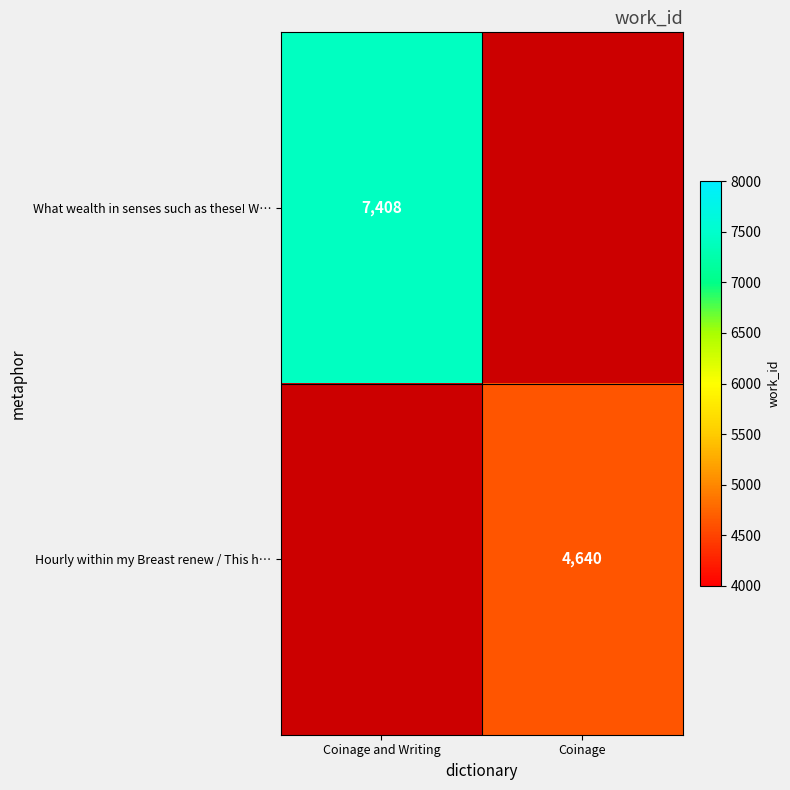

The value of What wealth in senses such as these! W… at Coinage and Writing is 4531. True or false?

False